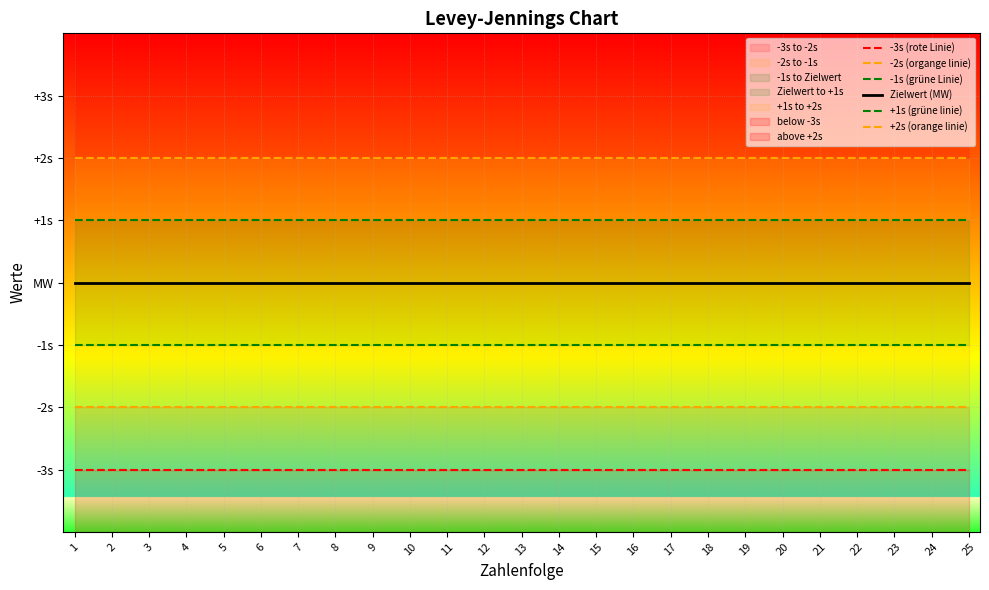

True or false: +2s (orange linie) has more than 1 points higher than both neighbors.

False